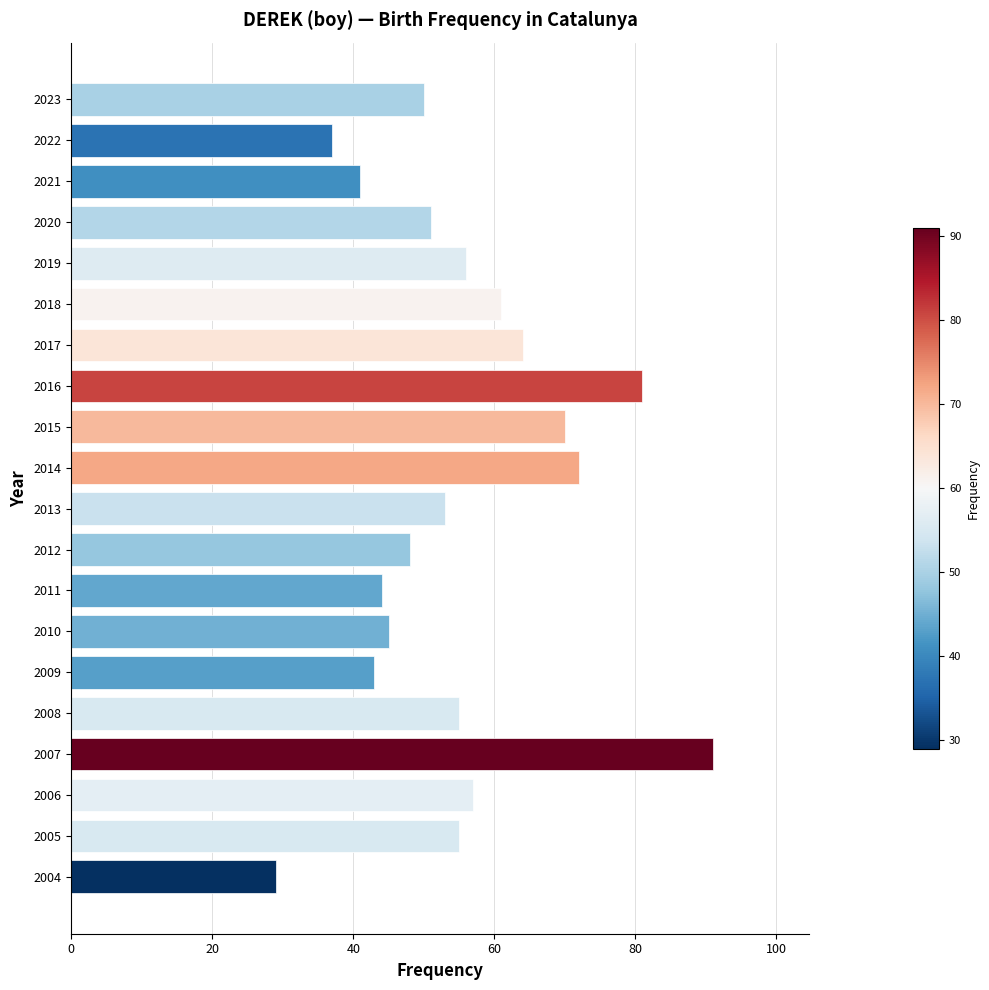

The value at 2021 is 41. True or false?

True